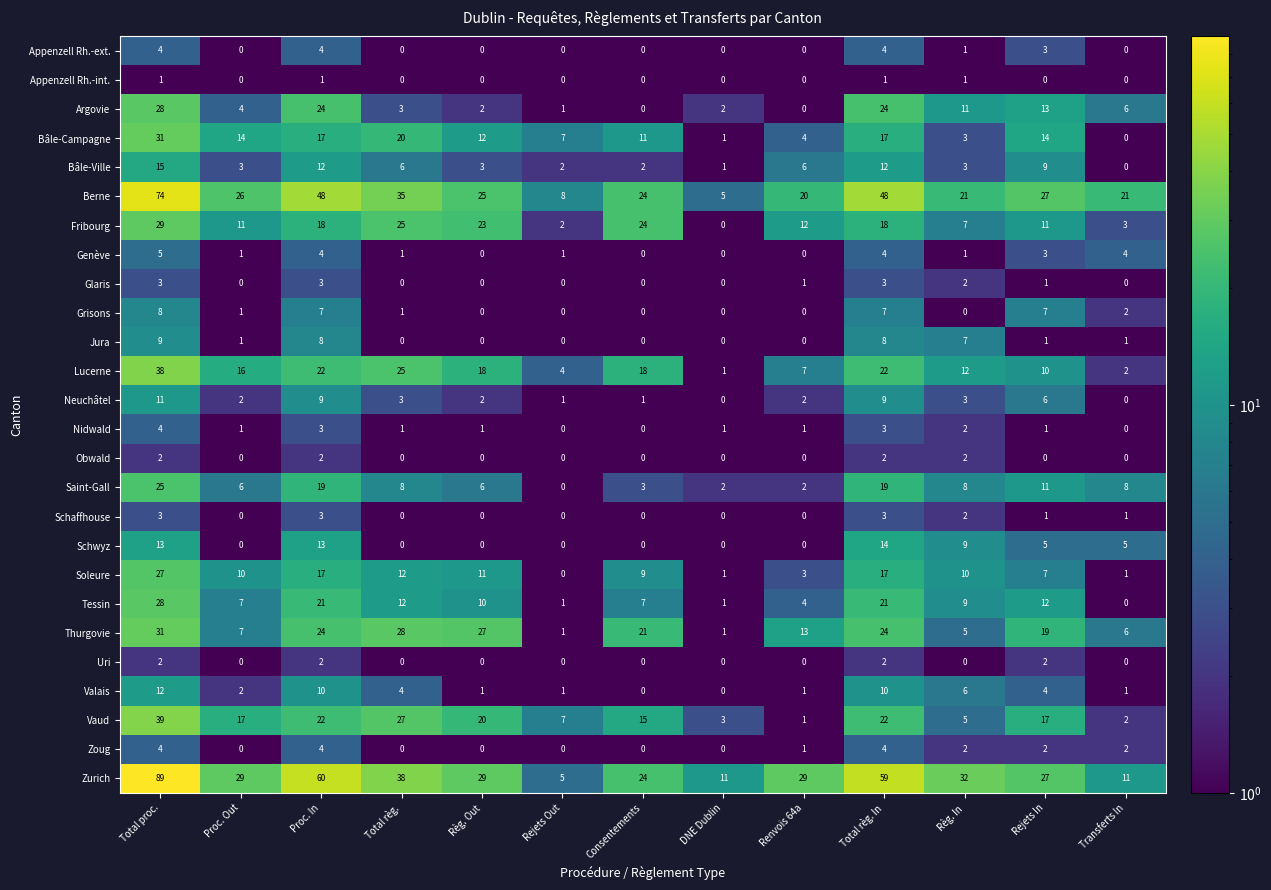

How many values in Fribourg are above zero?

12